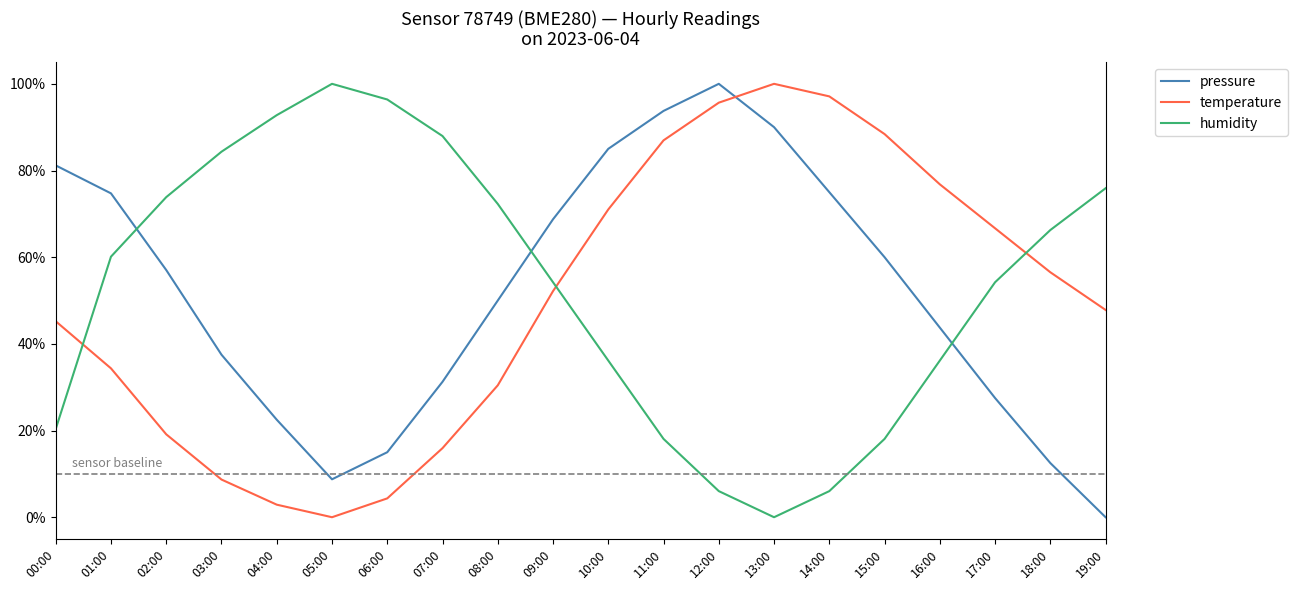

How many interior local peaks does the pressure series have?

1